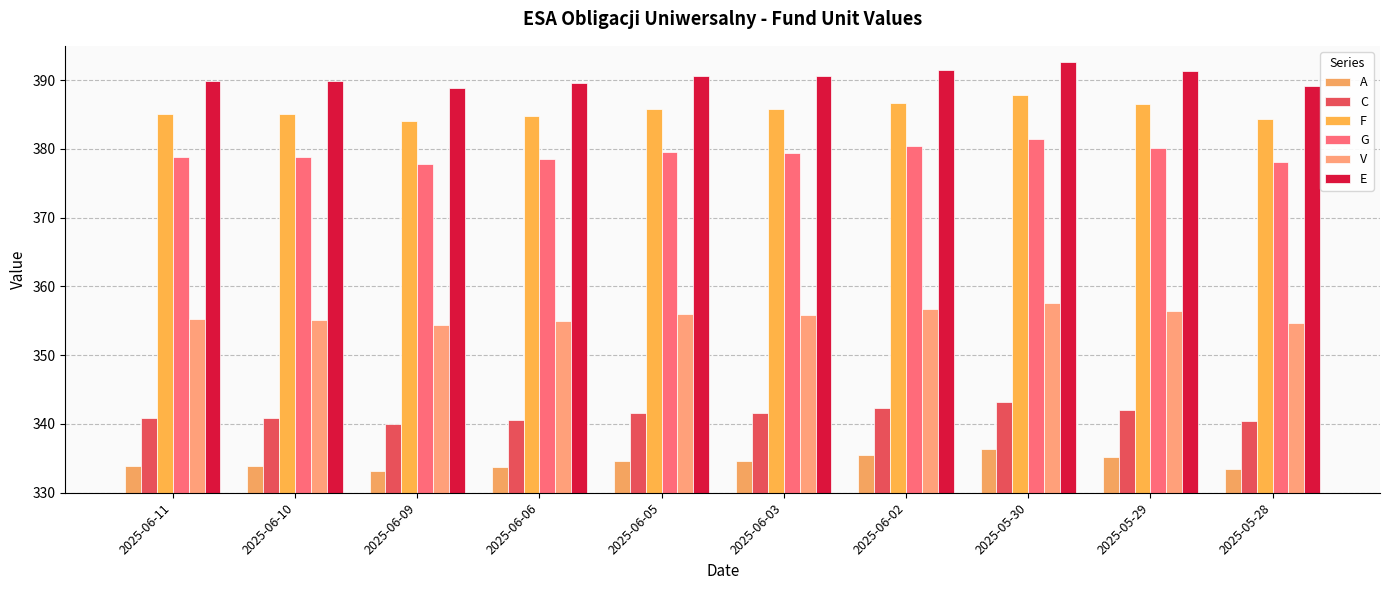

What position from the left is 2025-05-30?

8